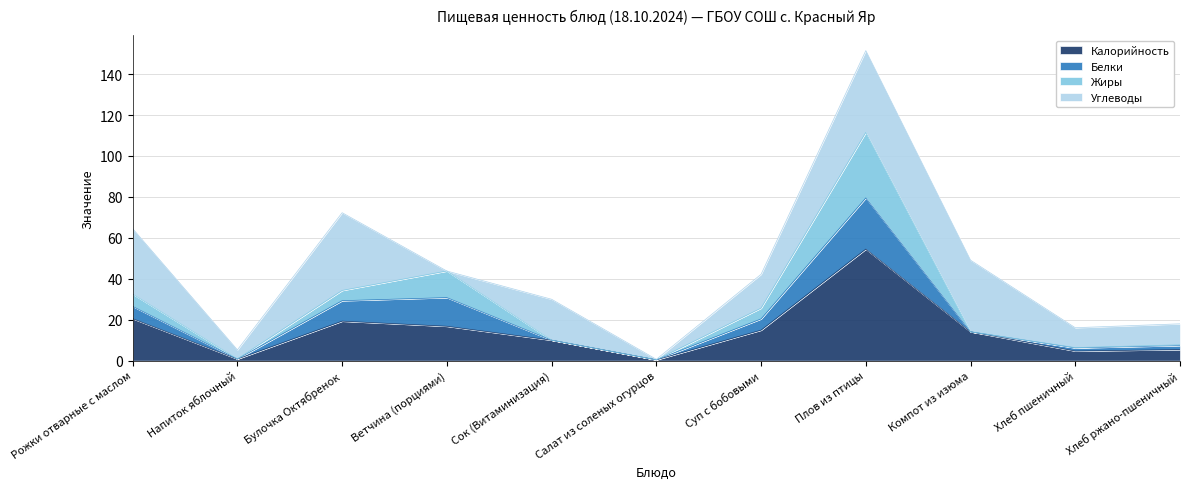

True or false: Калорийность has a value of 0.8 at Напиток яблочный.

True